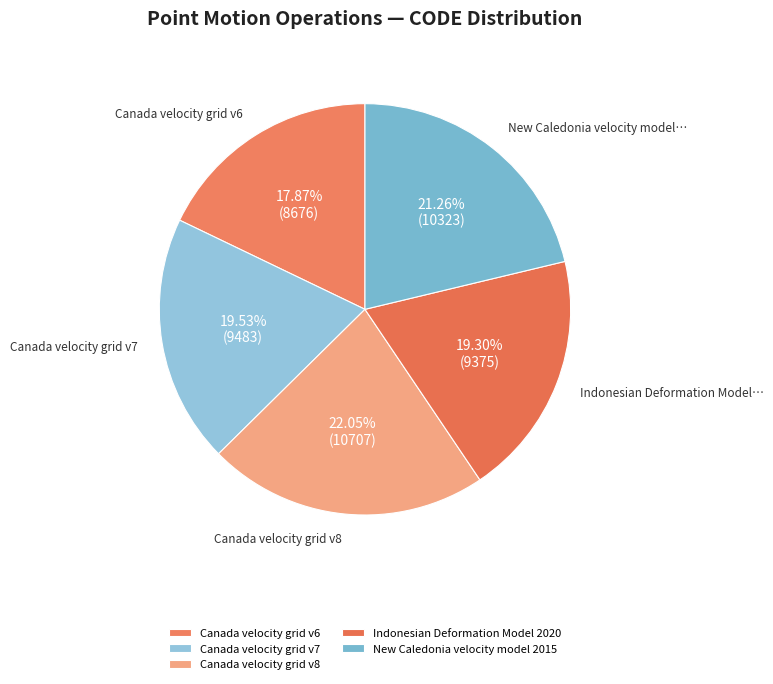

To the nearest percent, what is the difference between the largest and smallest slice percentages?

4%